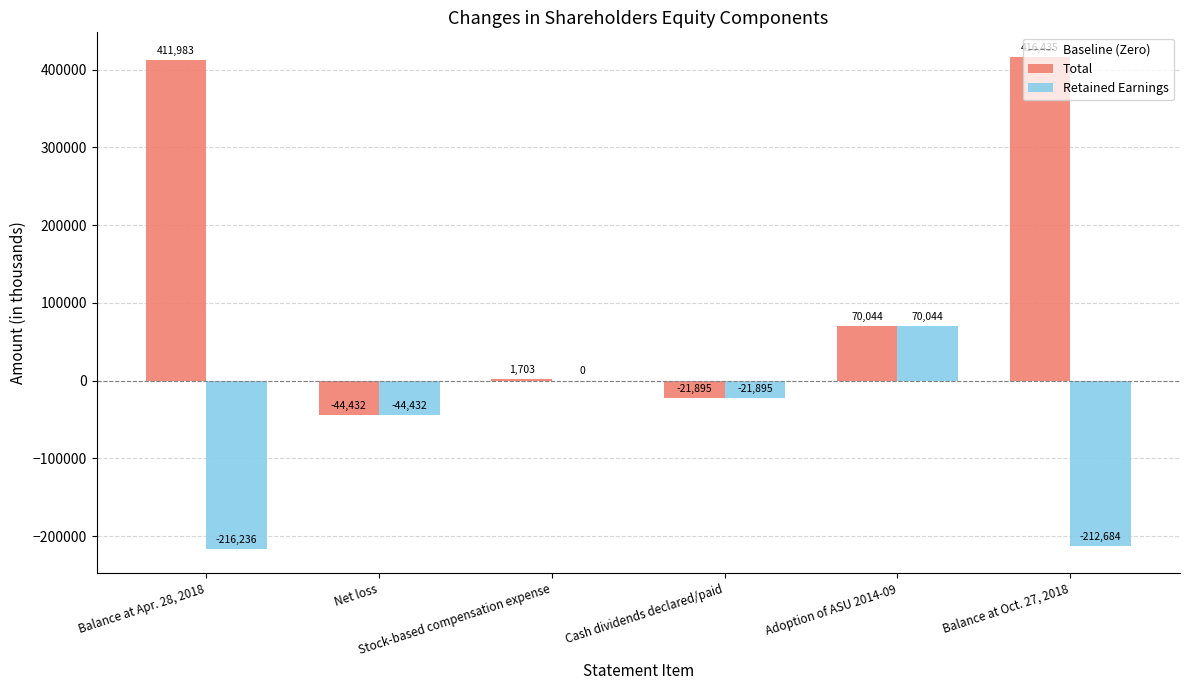

What is the greatest value displayed?

416435